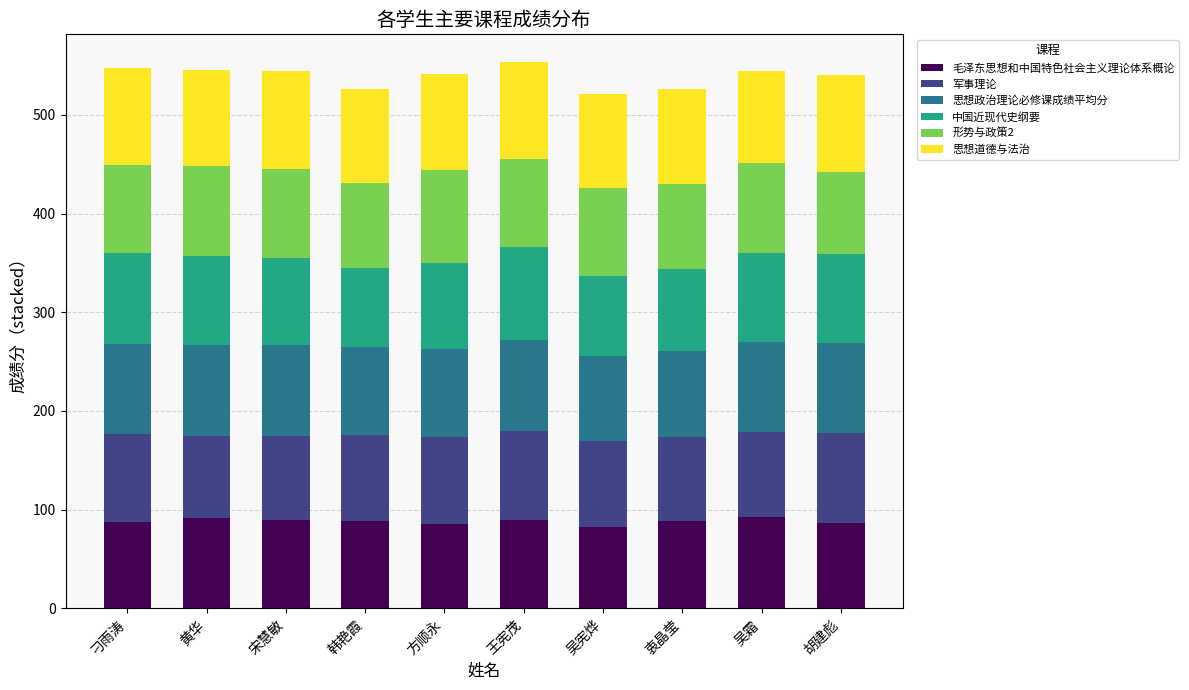

True or false: 毛泽东思想和中国特色社会主义理论体系概论 has a value of 19.6 at 王宪茂.

False